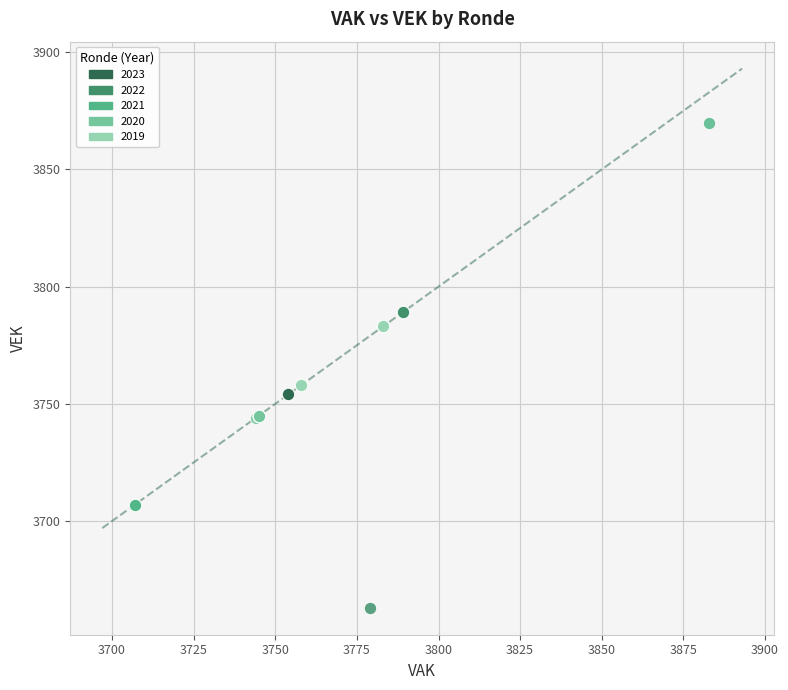

Which series contains the highest Y value?

2021